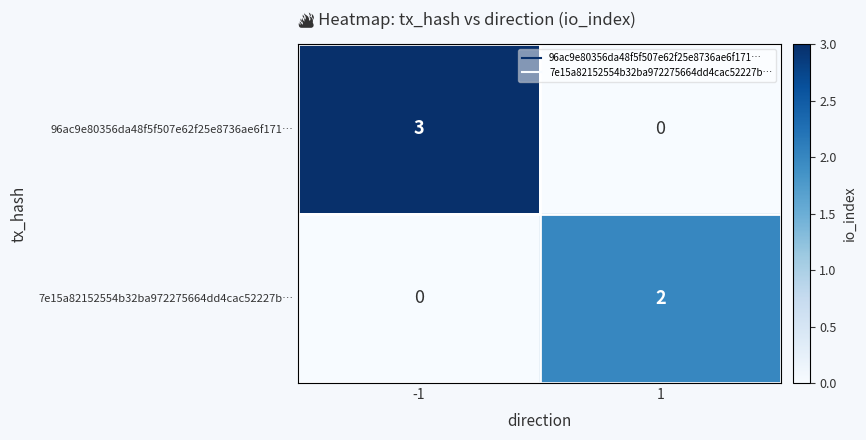

What is the sum of the 96ac9e80356da48f5f507e62f25e8736ae6f171… values at -1 and 1?

3